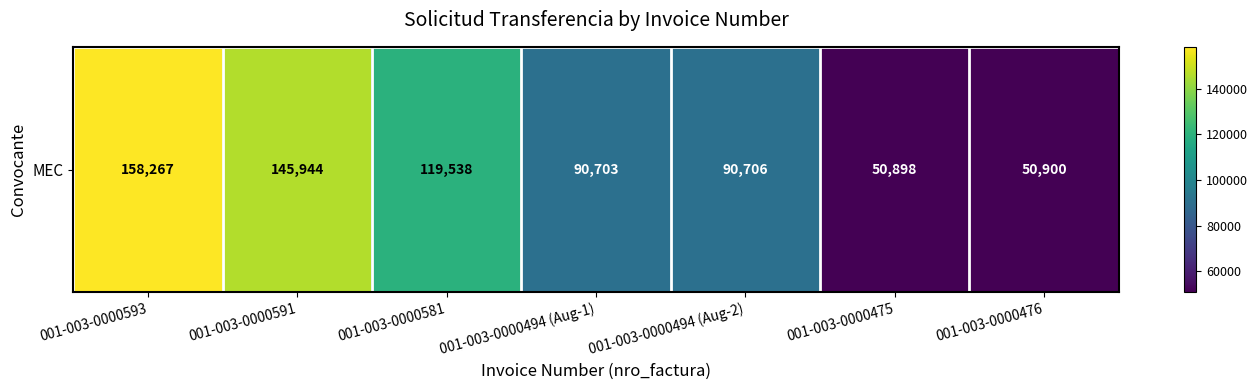

The value at 001-003-0000581 is 119538. True or false?

True